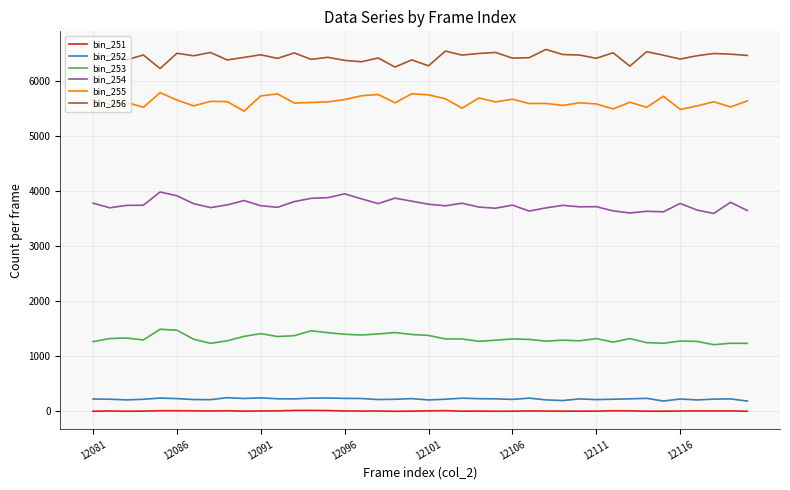

Is this an area chart (filled region under the line)?

No